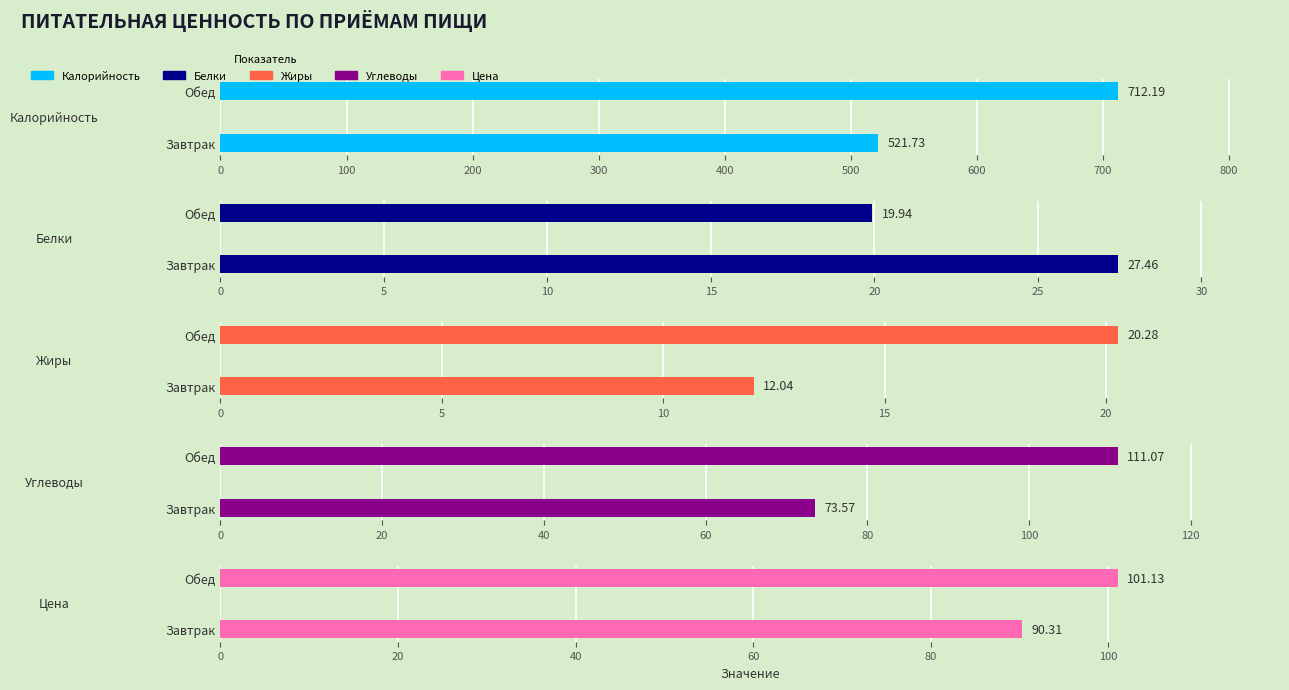

Which series has the largest total across all categories?

Калорийность